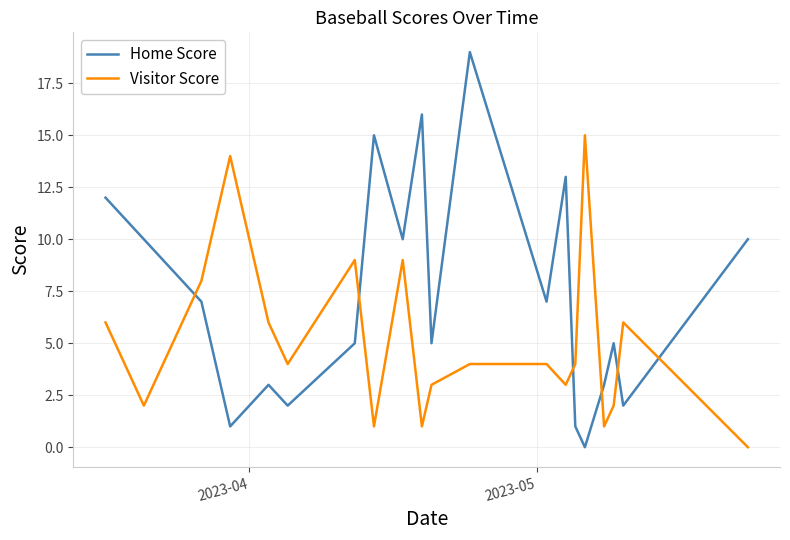

In Visitor Score, how many points are lower than both neighbors (excluding endpoints)?

6